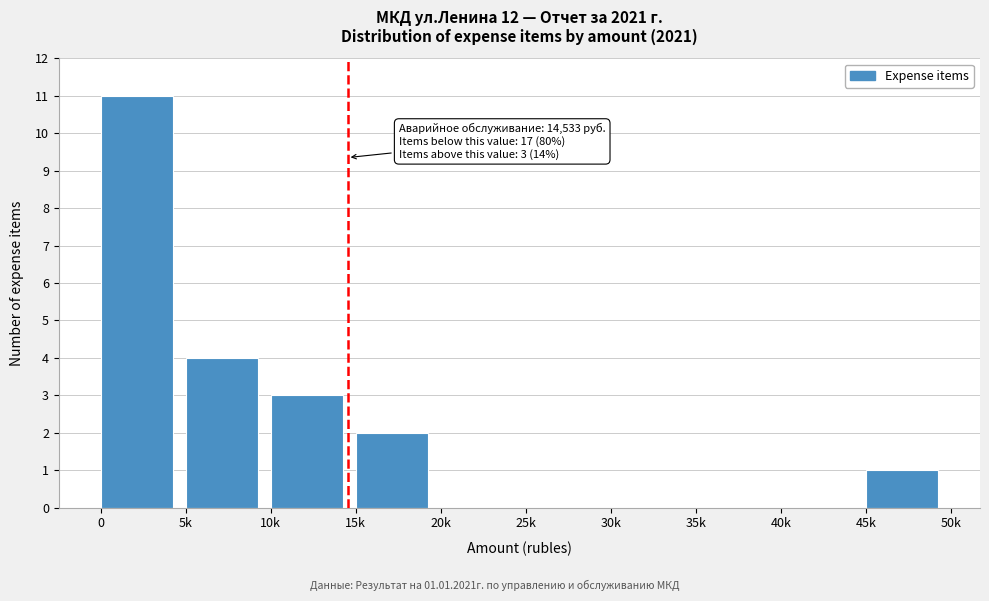

Reading right to left, list all the values displayed in this chart.

45k=1	40k=0	35k=0	30k=0	25k=0	20k=0	15k=2	10k=3	5k=4	0=11